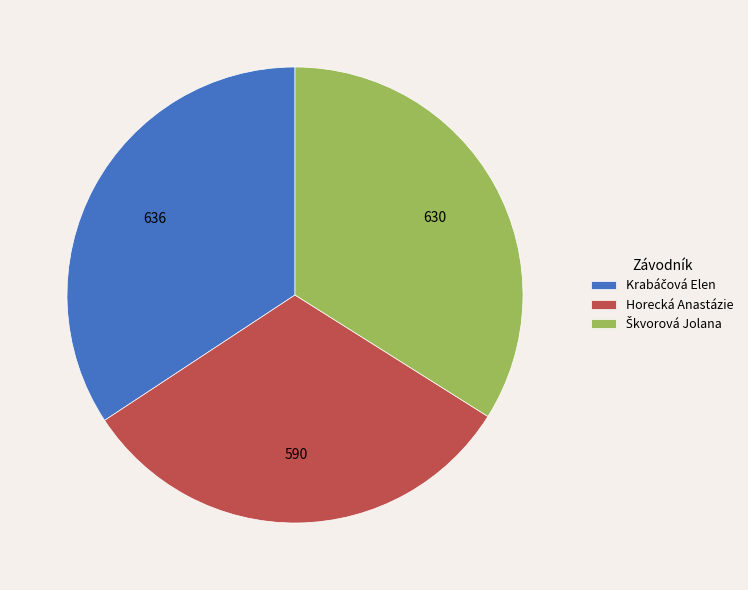

Which category has the smallest portion of the pie?

Horecká Anastázie